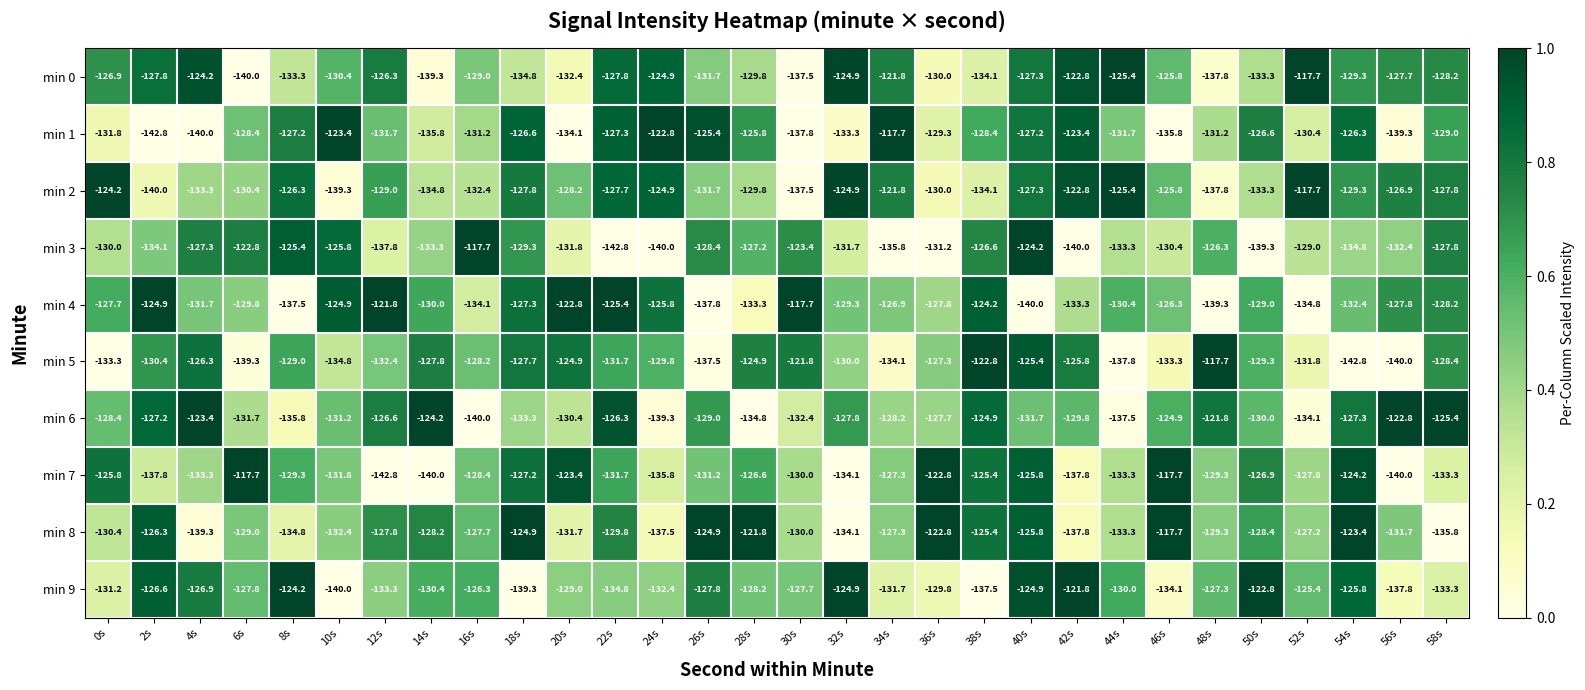

What is the difference between the second highest and minimum values in the min 6 series?

17.2